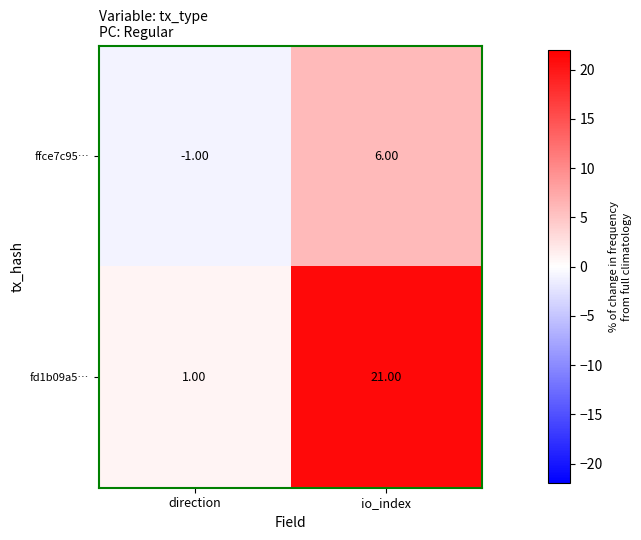

Count the number of categories in the chart.

2